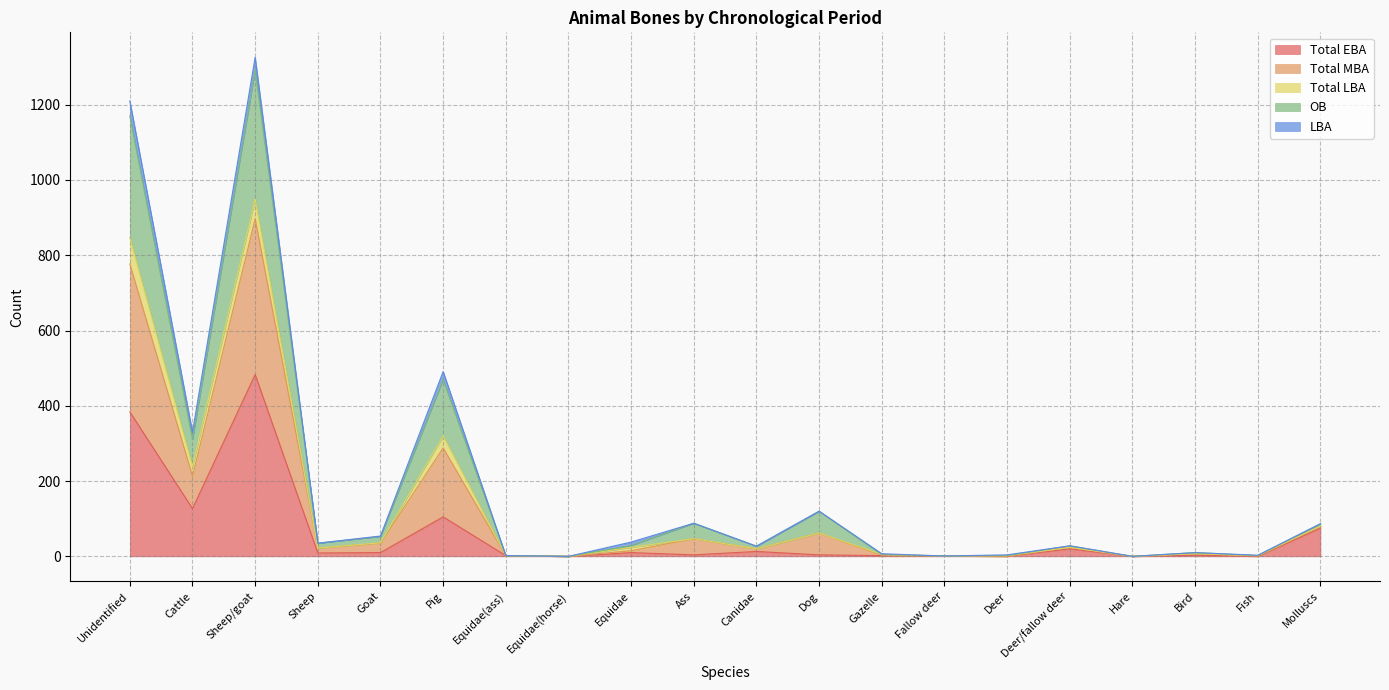

What is the highest value of the Total EBA series?

483